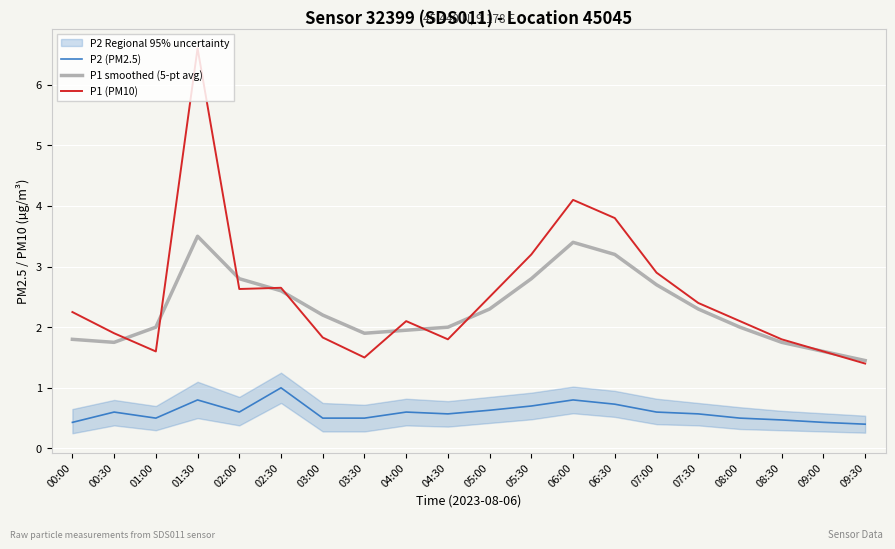

Is the value of P1 smoothed (5-pt avg) at 09:30 greater than the value of P2 (PM2.5) at 00:30?

Yes